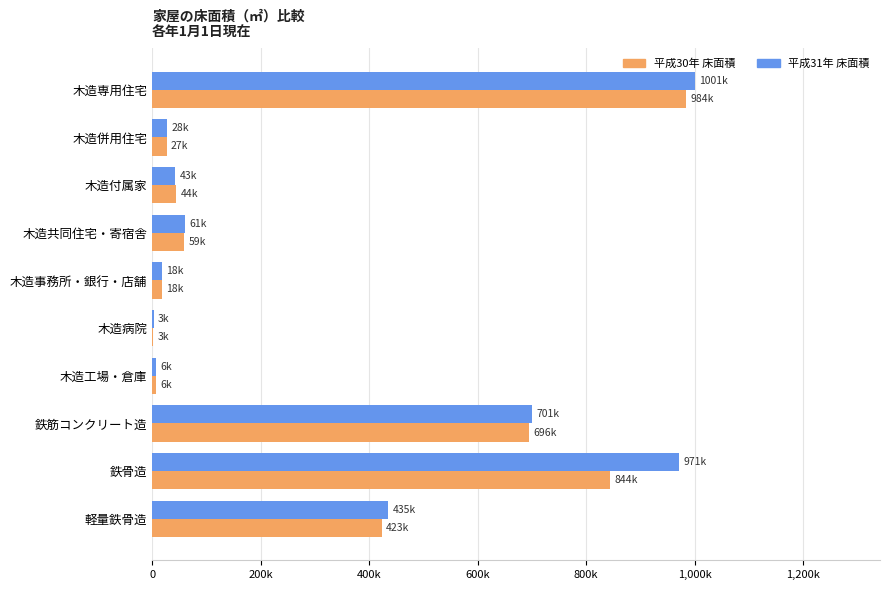

What are all the series names shown in the legend?

平成30年 床面積, 平成31年 床面積